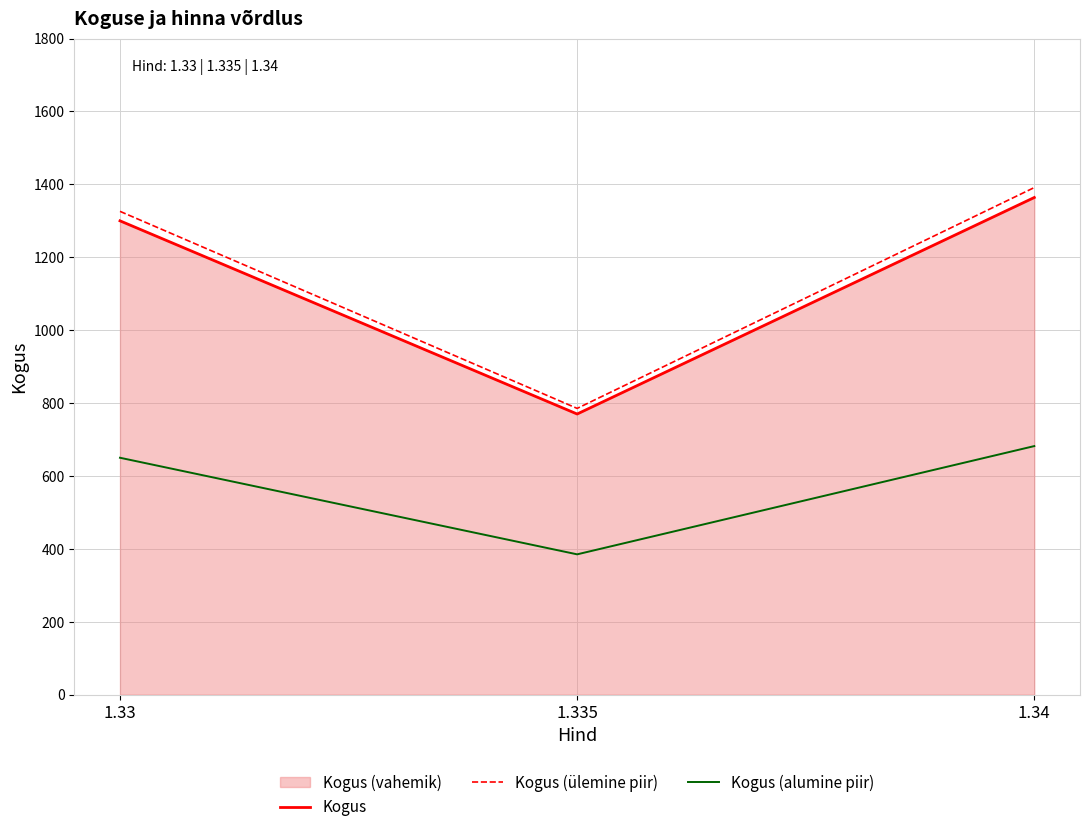

How many data points in Kogus (ülemine piir) are above 1326?

1